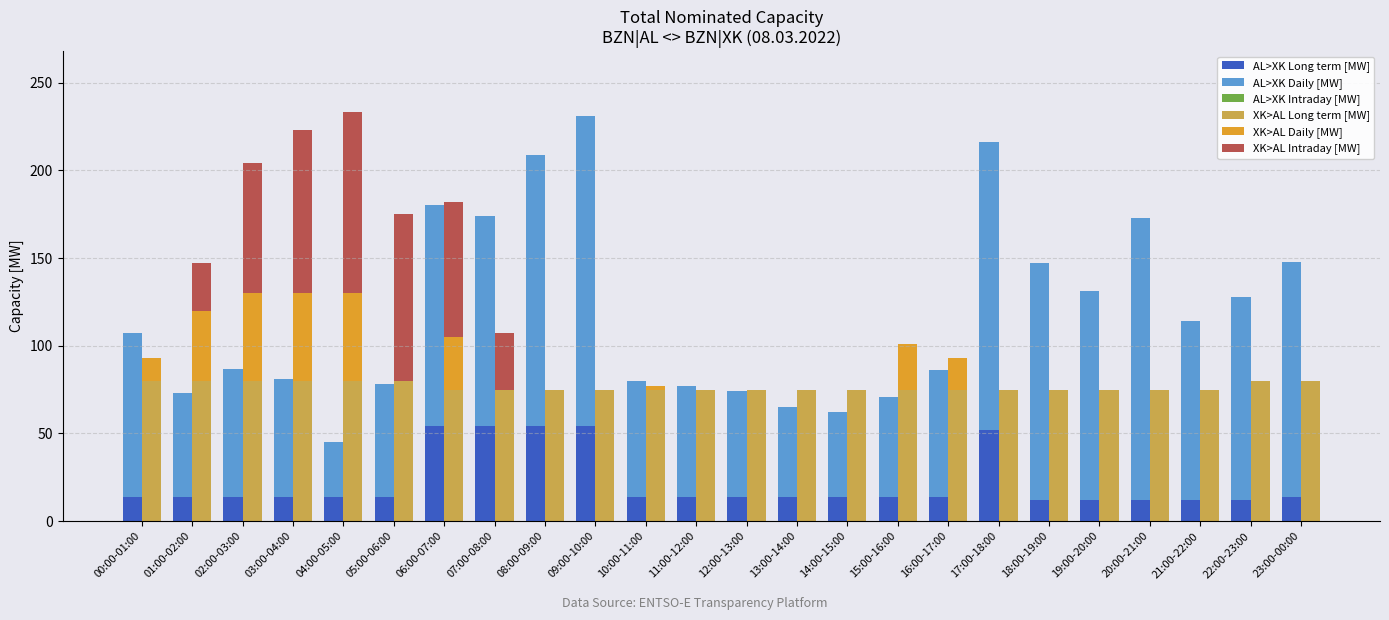

Is it true that XK>AL Daily [MW] equals 17 at 00:00-01:00?

False